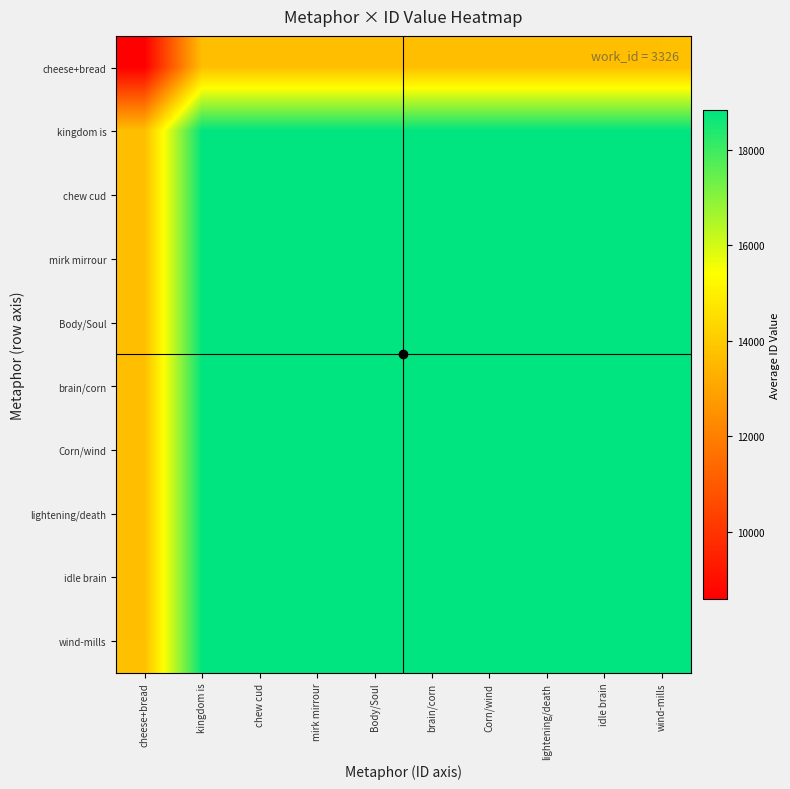

Between kingdom is and wind-mills, which series saw the biggest shift?

cheese+bread